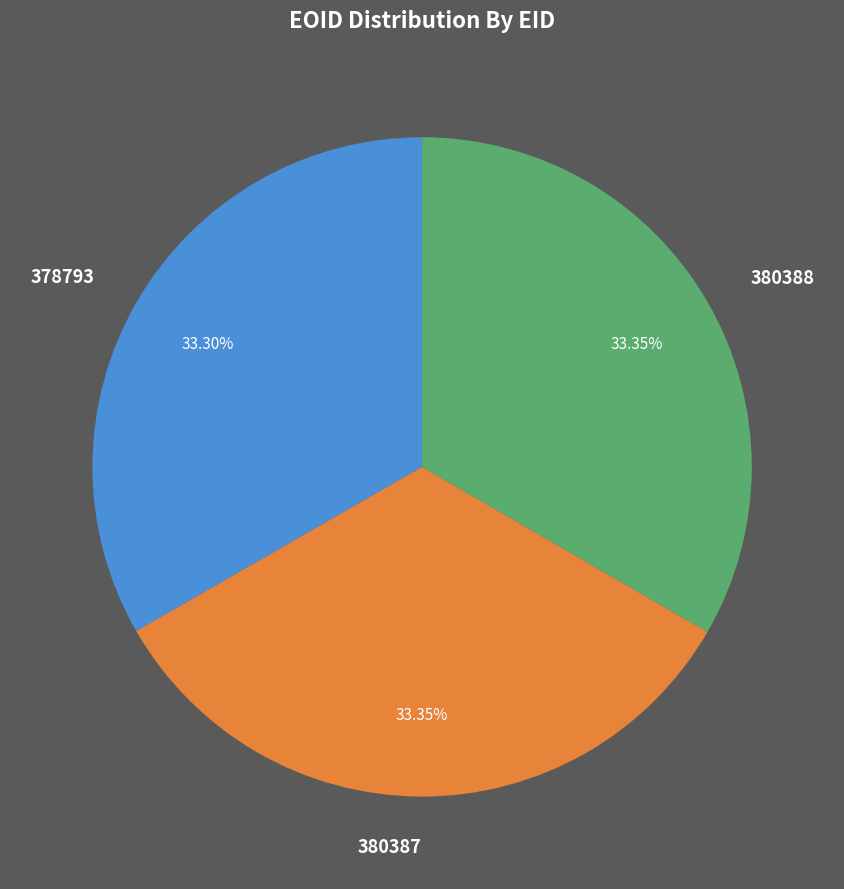

What is the ratio of the value at 378793 to the value at 380387?

1.0